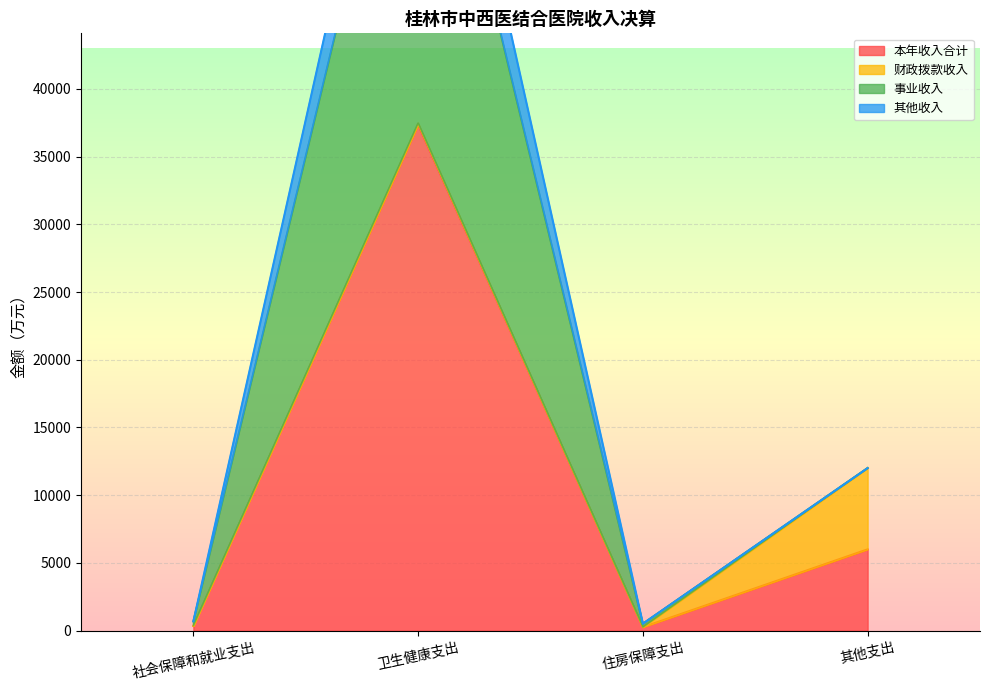

What value does the 本年收入合计 series have at 卫生健康支出?

37373.0